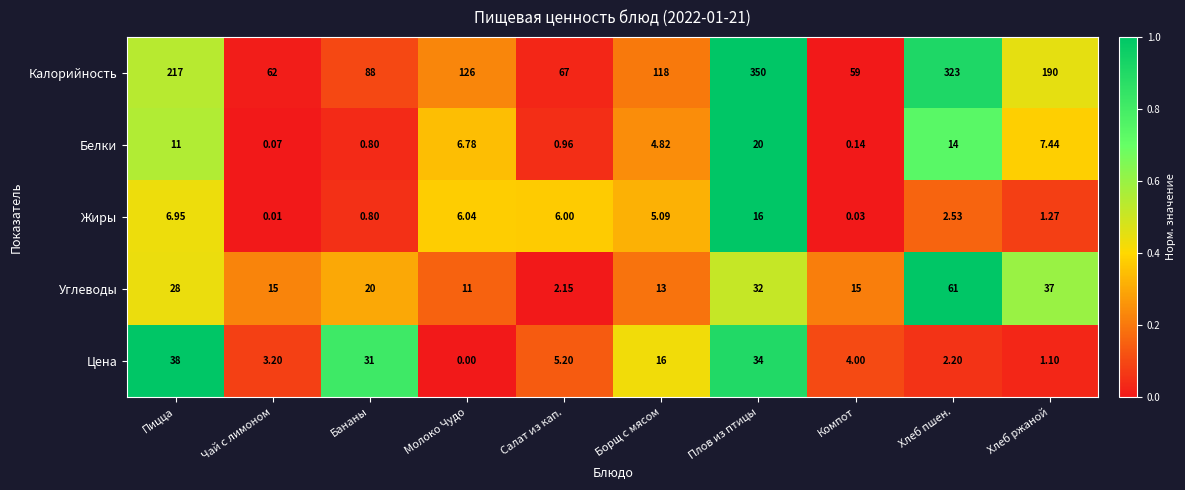

Which series changed the most between Молоко Чудо and Хлеб ржаной?

Калорийность